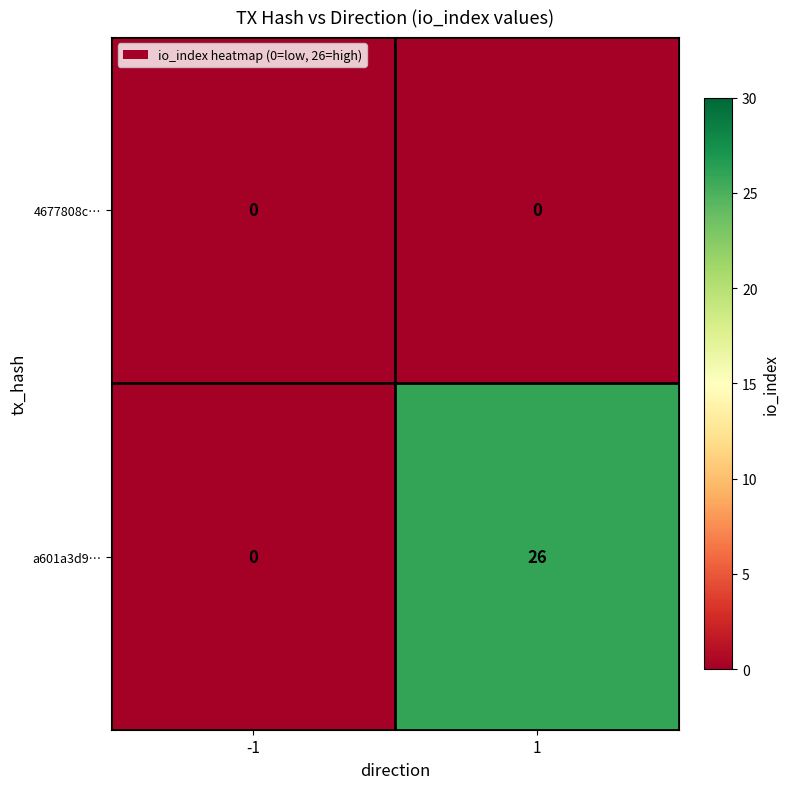

The 4677808c… series shows 0 at 1. True or false?

True